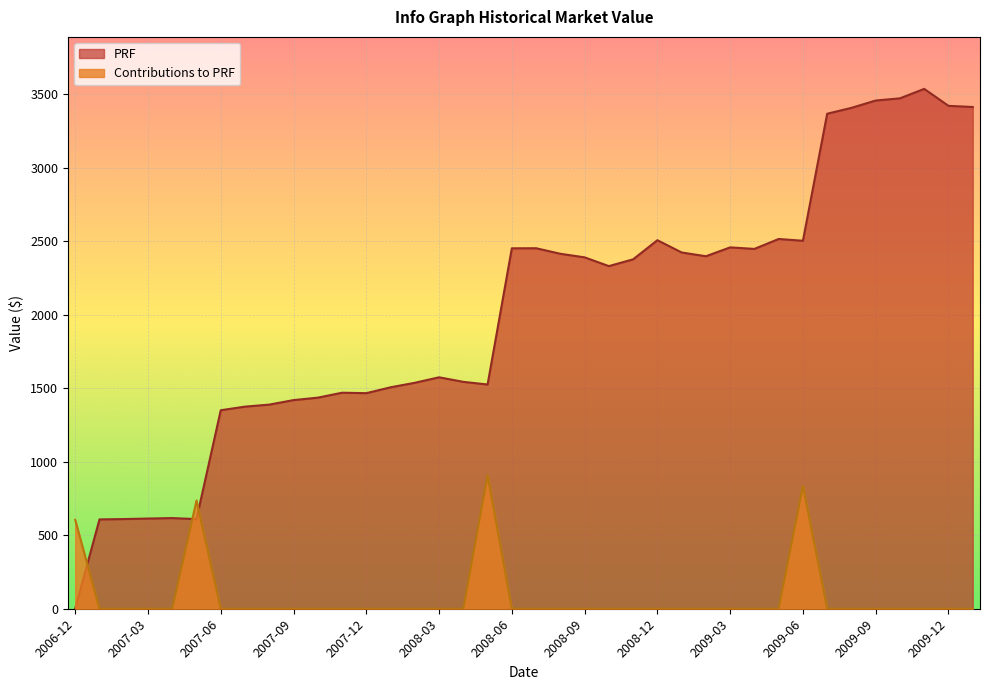

How many distinct data groups are displayed?

2